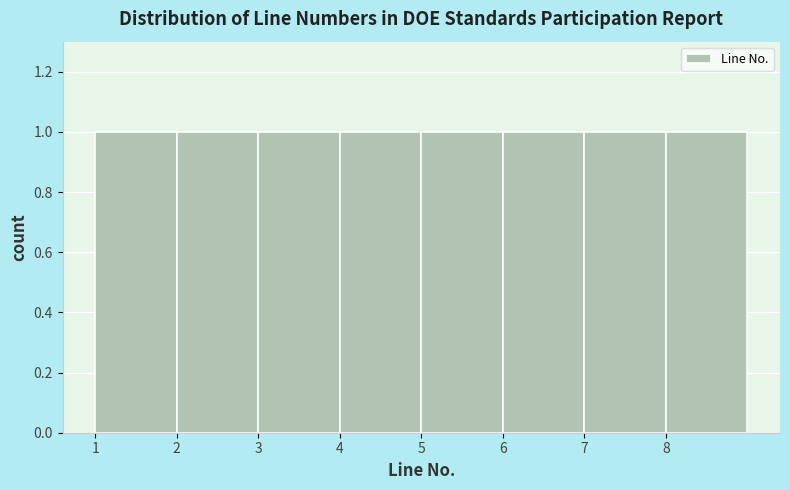

Reading left to right, transcribe this chart: for each bar, give the range it covers on the x-axis and its height. The values are not printed on the chart, so give them approximately, as read against the axis.

1 to 2: 1
2 to 3: 1
3 to 4: 1
4 to 5: 1
5 to 6: 1
6 to 7: 1
7 to 8: 1
8 to 9: 1